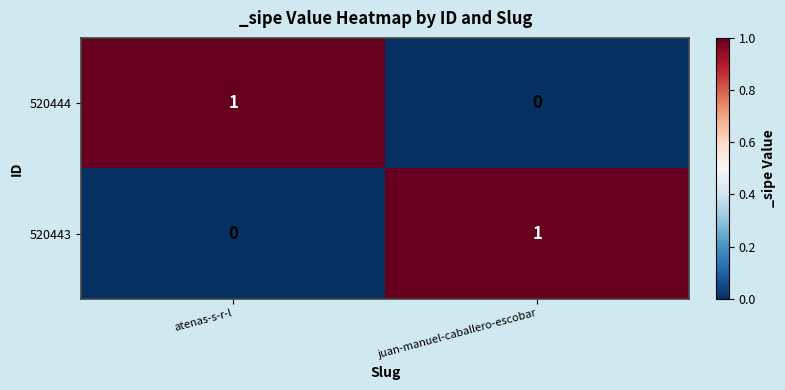

Which category has the lowest value in the 520444 series?

juan-manuel-caballero-escobar